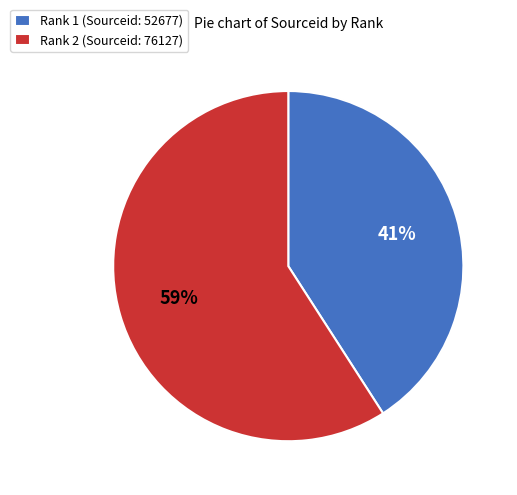

Is there any slice that represents more than half of the pie?

Yes